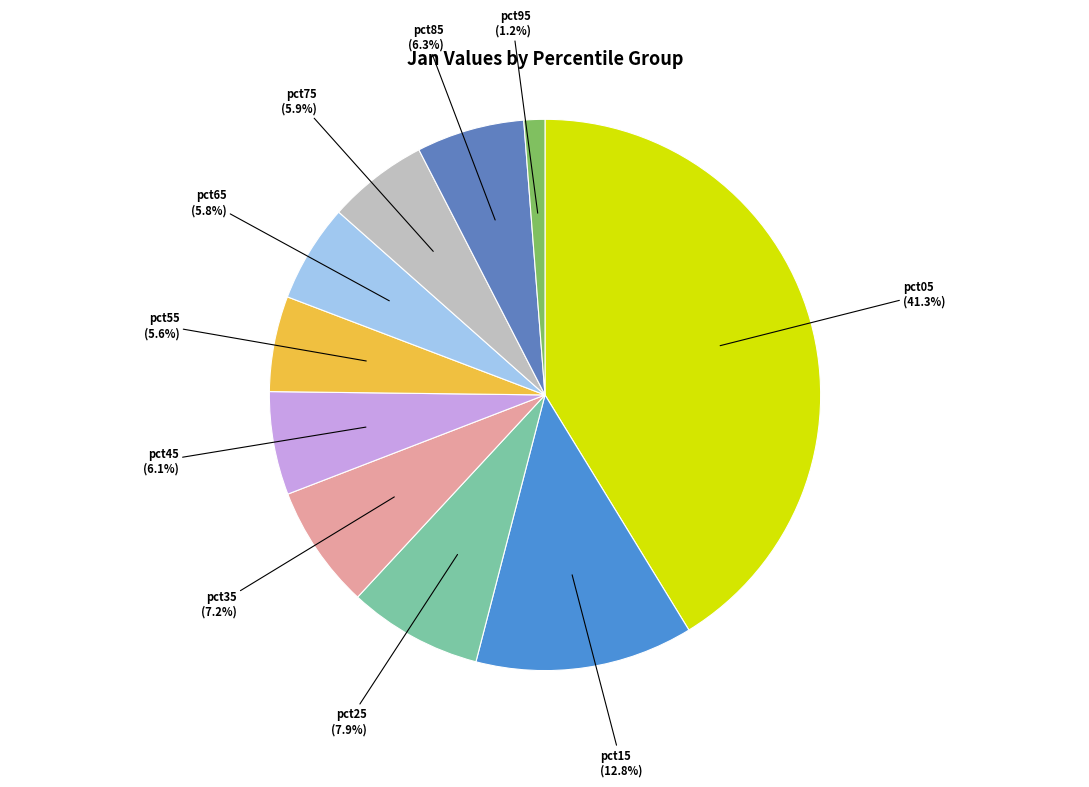

What is the largest slice in the pie chart?

pct05